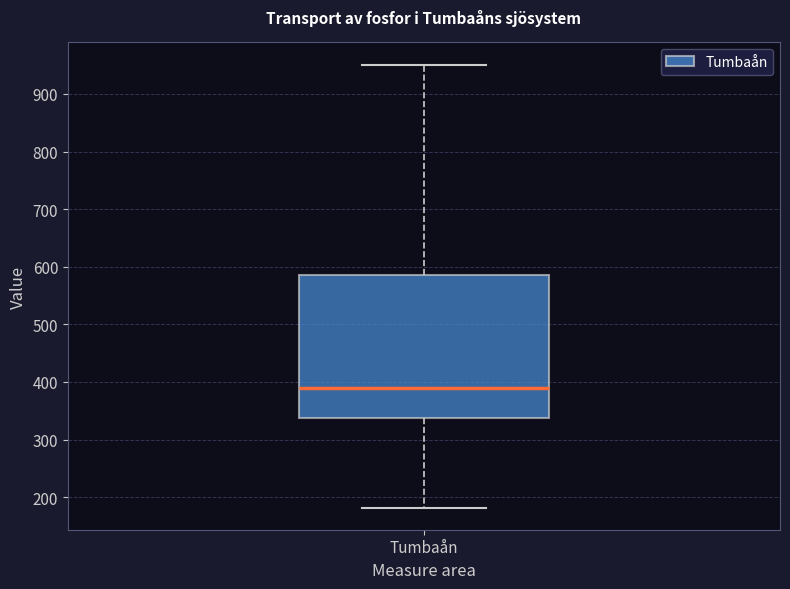

Transcribe this box plot: give where the median line is, the range the box spans, and where the two whiskers end, as read against the y-axis. The values are not printed on the chart, so give them approximately, as read against the axis.

median 390, box 340 to 590, whiskers 180 to 950